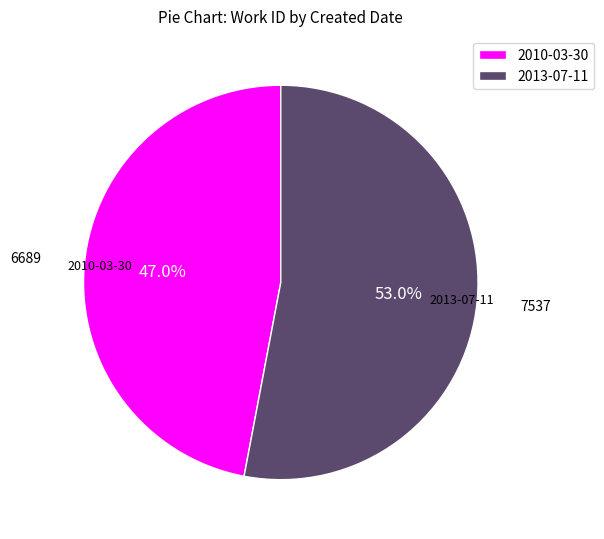

Which category has the smallest portion of the pie?

2010-03-30